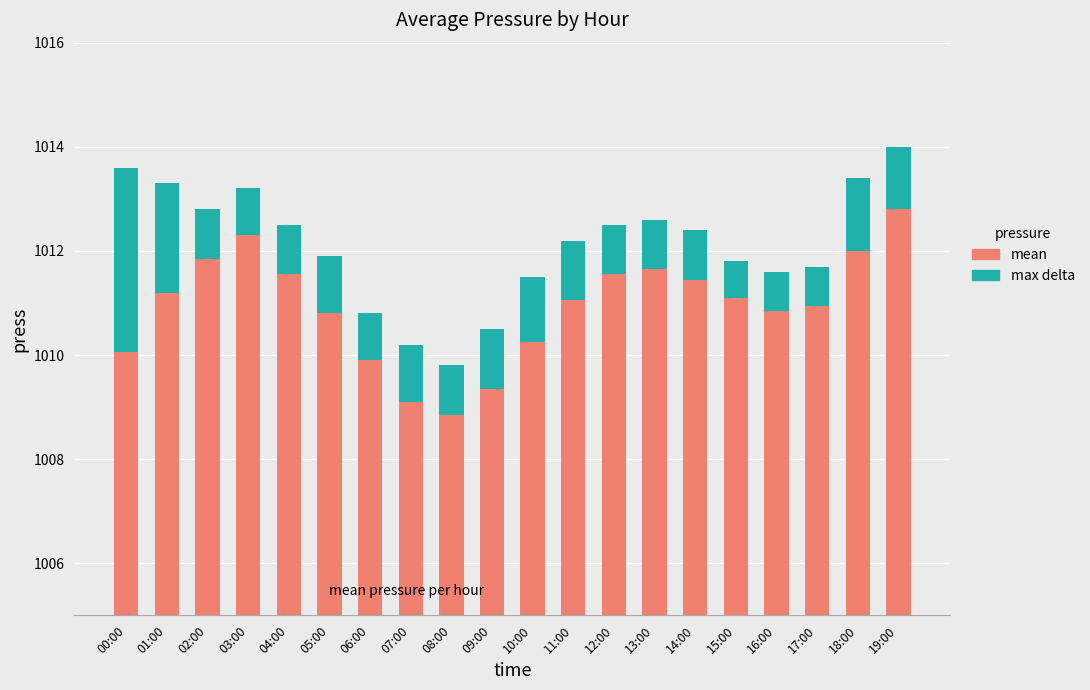

Which category has the lowest value in the max press series?

15:00